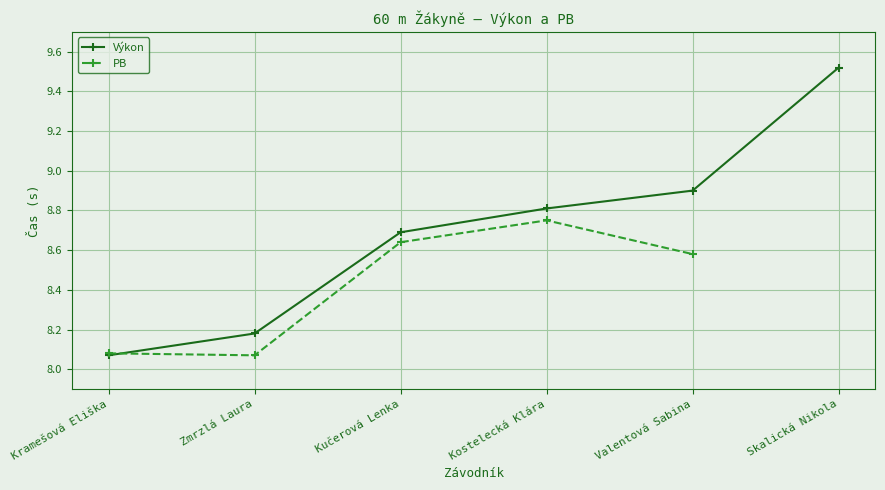

Between Skalická Nikola and Valentová Sabina, which is larger?

Skalická Nikola